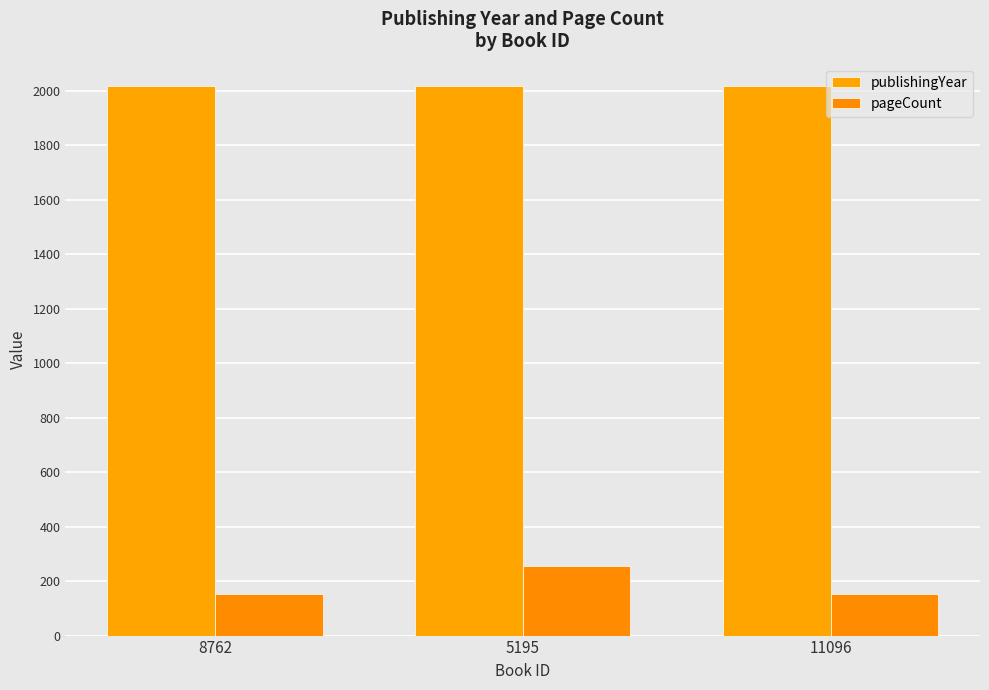

Are the bars horizontal?

No